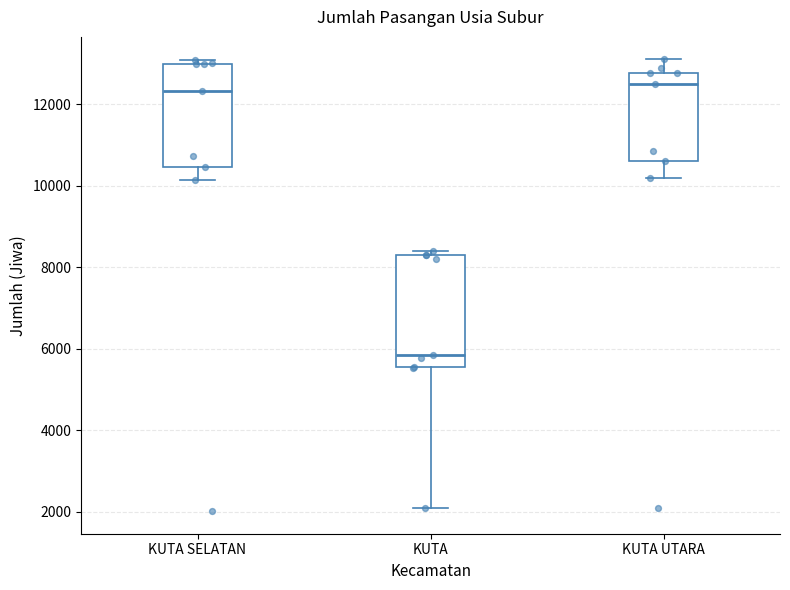

Reading left to right, transcribe this box plot: for each box, give where its median line is, the range the box spans, and where its two whiskers end, as read against the y-axis. The values are not printed on the chart, so give them approximately, as read against the axis.

KUTA SELATAN: median 12400, box 10400 to 13000, whiskers 10200 to 13000 (just above the box's upper edge)
KUTA: median 5800, box 5600 to 8200, whiskers 2000 to 8400
KUTA UTARA: median 12600, box 10600 to 12800, whiskers 10200 to 13200